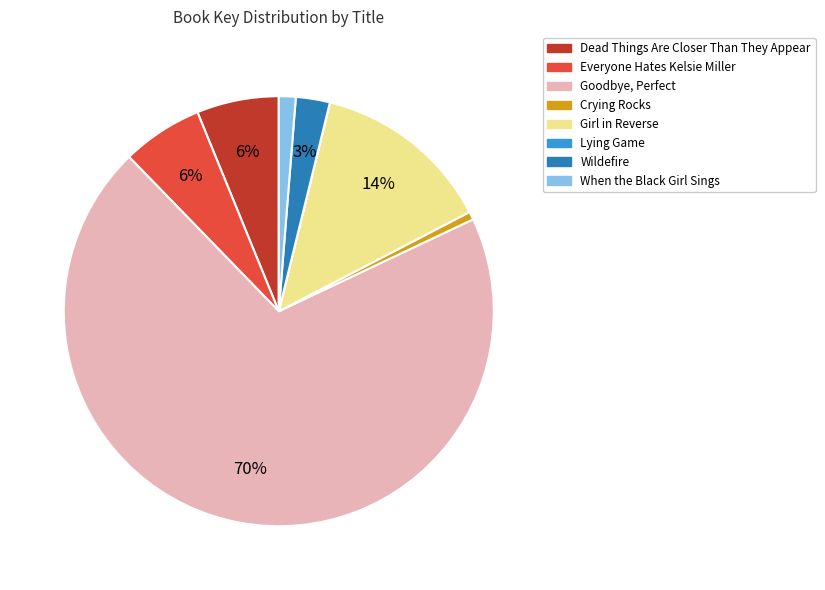

To the nearest percent, what is the combined percentage of Girl in Reverse and Everyone Hates Kelsie Miller?

20%